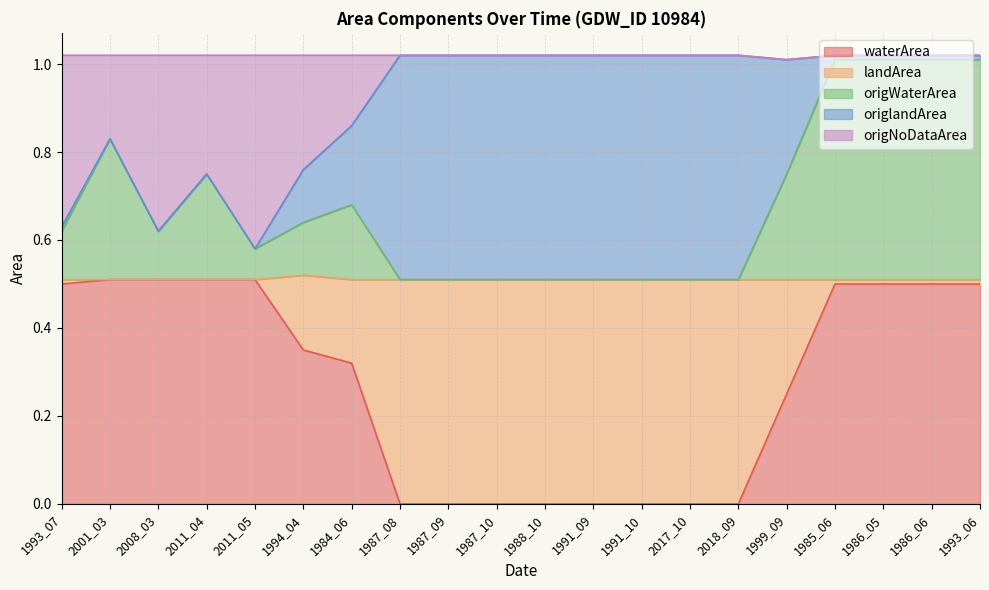

Where is waterArea nearest to the value 0?

1987_08